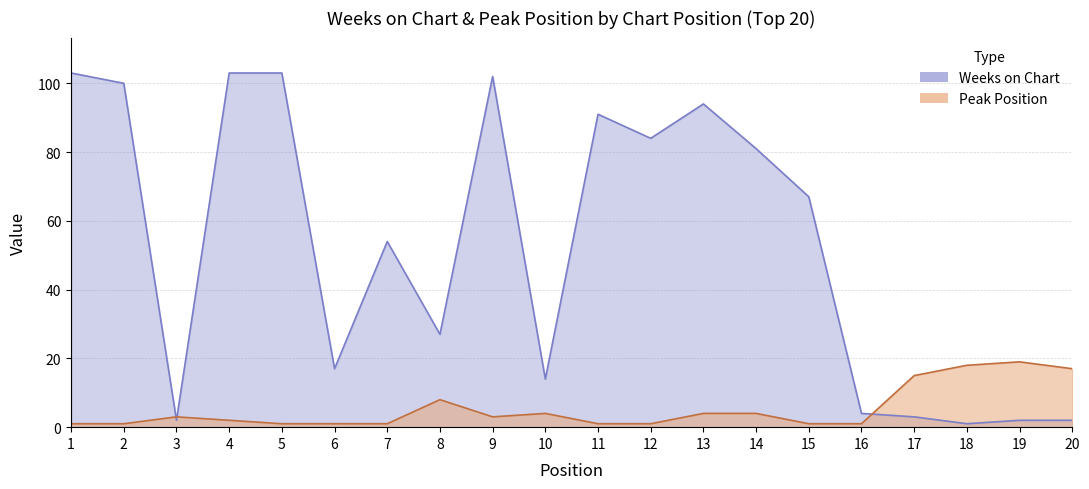

What is the minimum value for Peak Position?

1